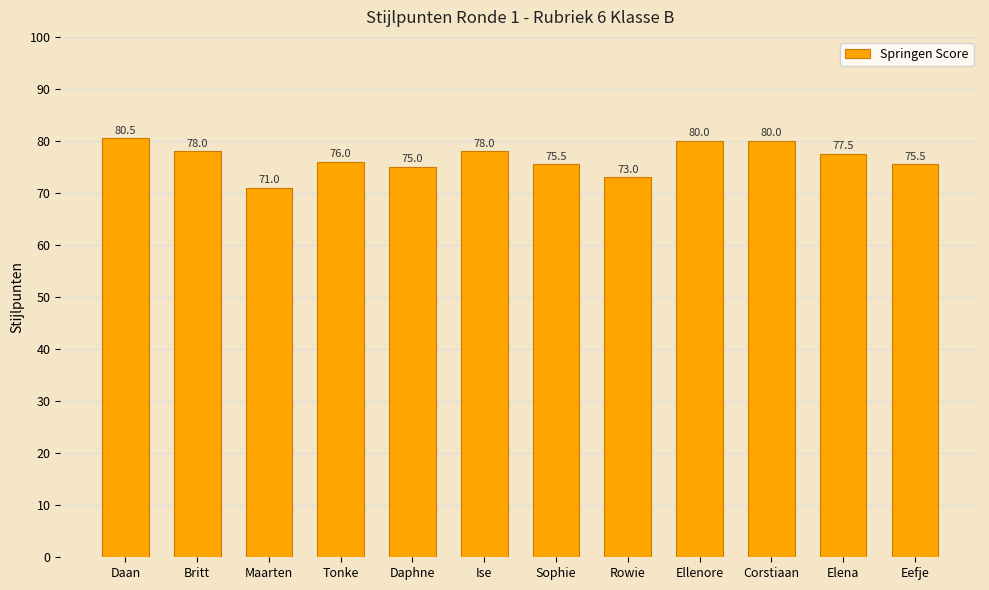

The value at Daphne is 75.0. True or false?

True